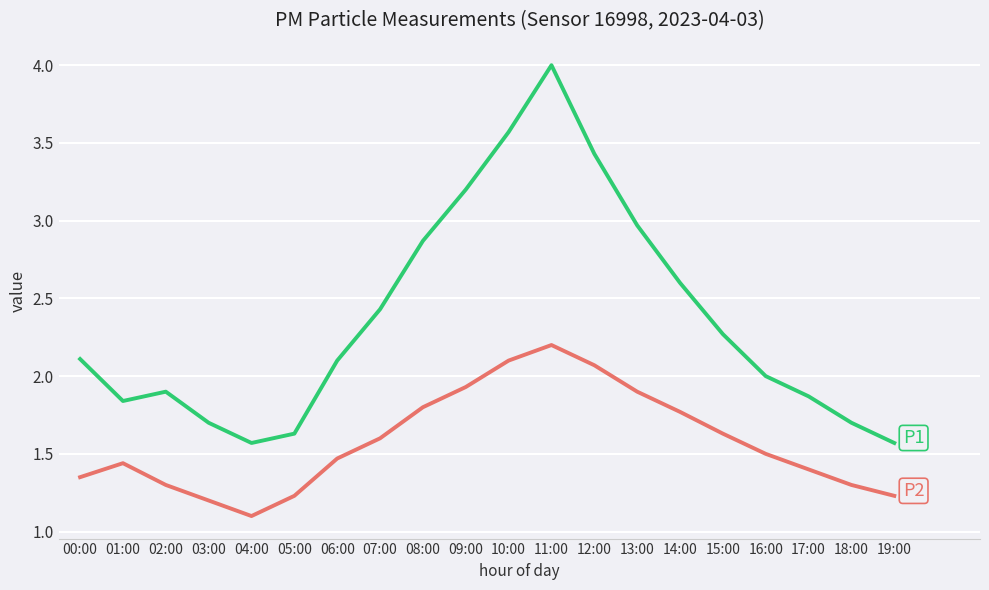

What is the spread (max minus min) of values at 08:00?

1.1